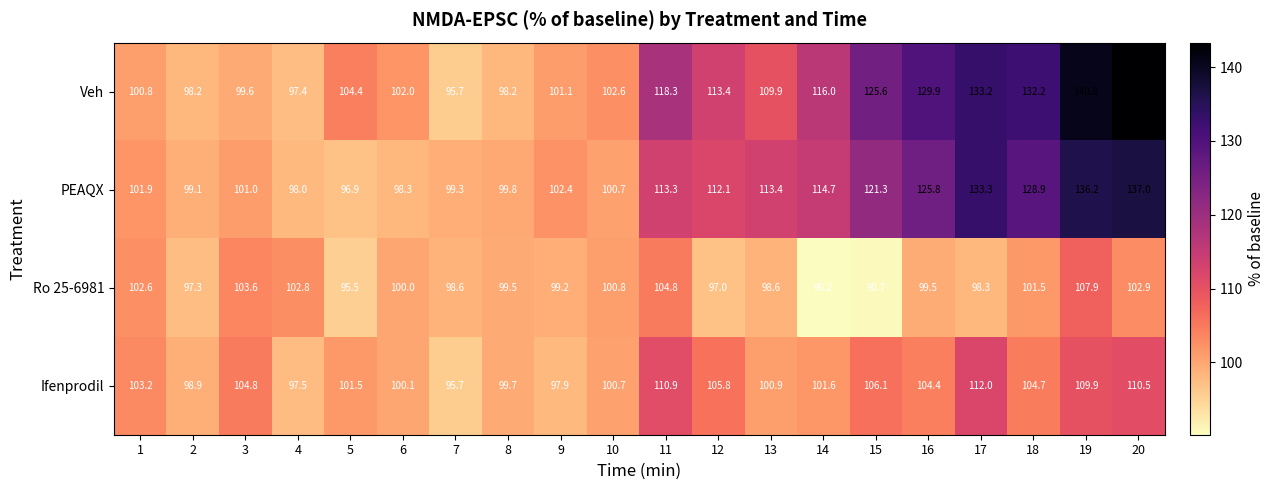

True or false: Ro 25-6981 has a value of 132.5 at 5.

False